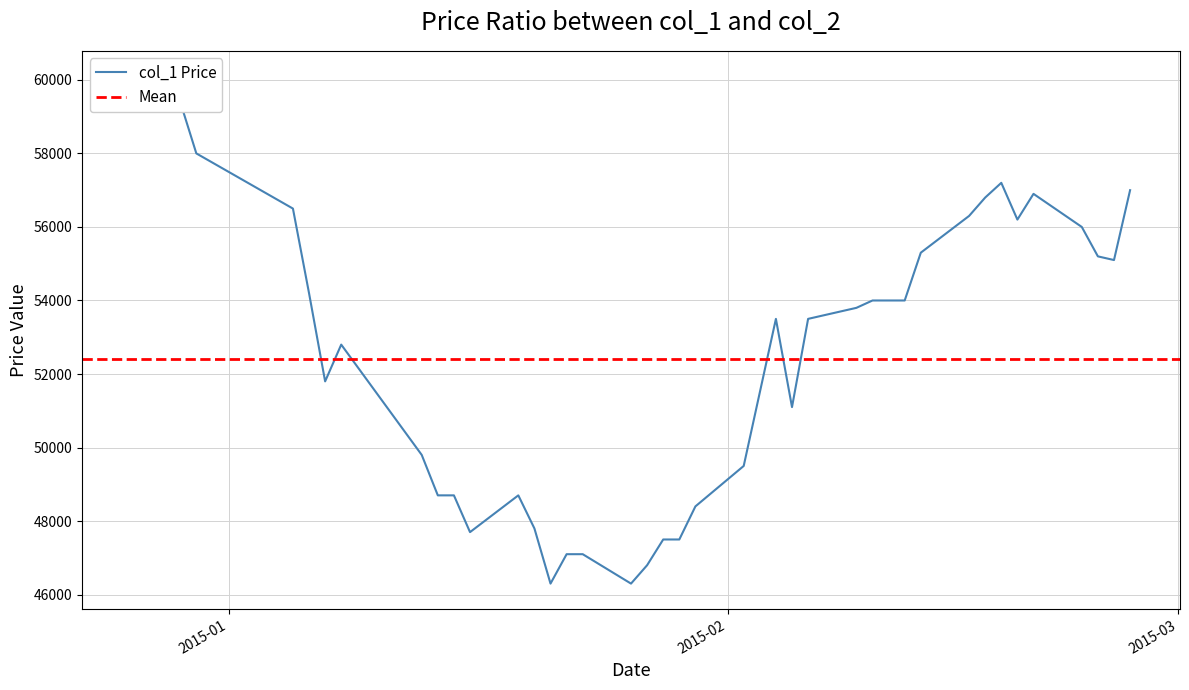

Is this an area chart (filled region under the line)?

No